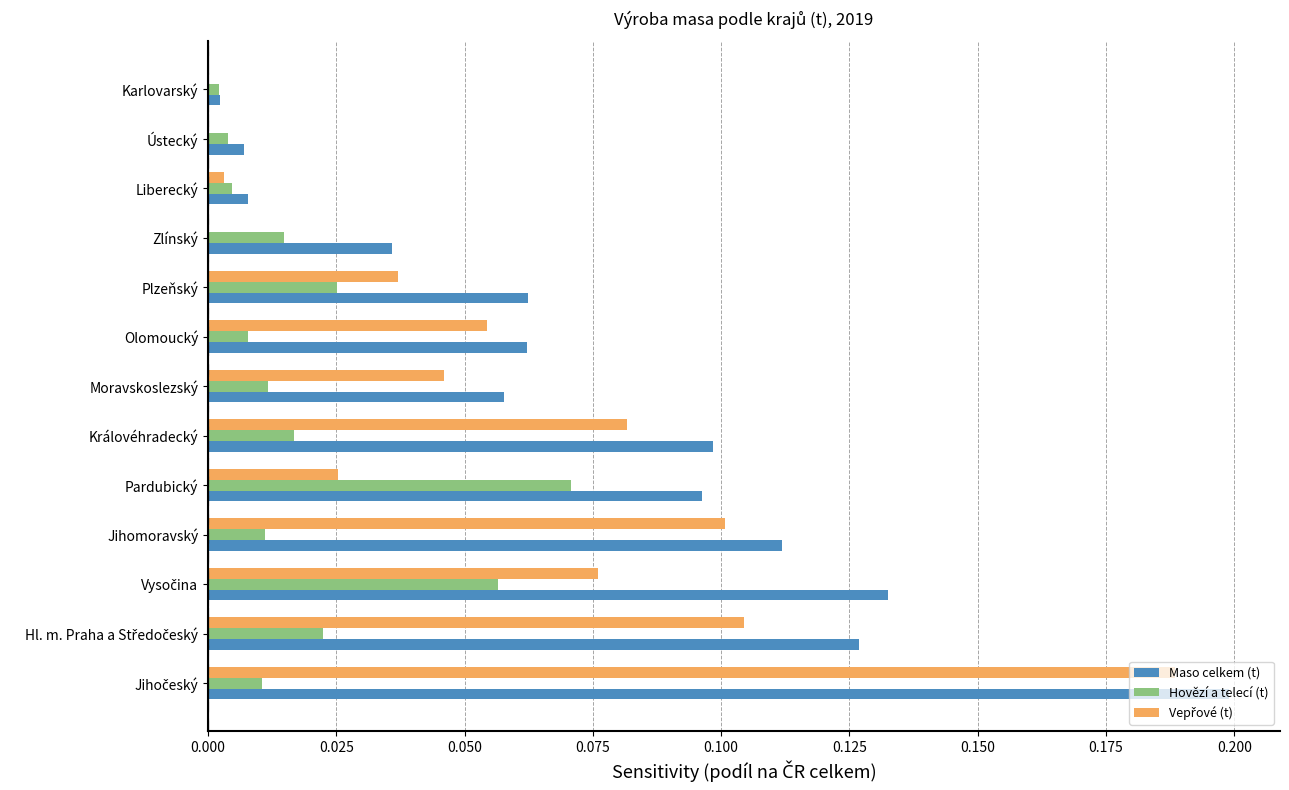

Which series has the largest range (max minus min)?

Maso celkem (t)